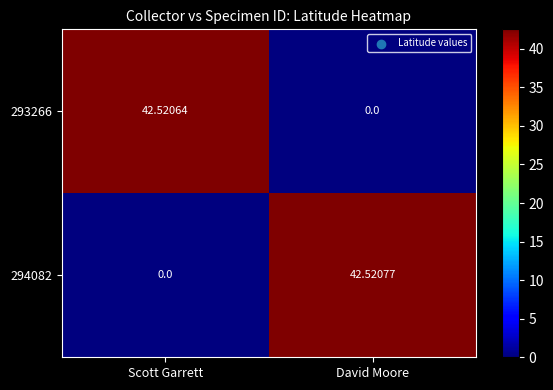

Count the number of categories in the chart.

2